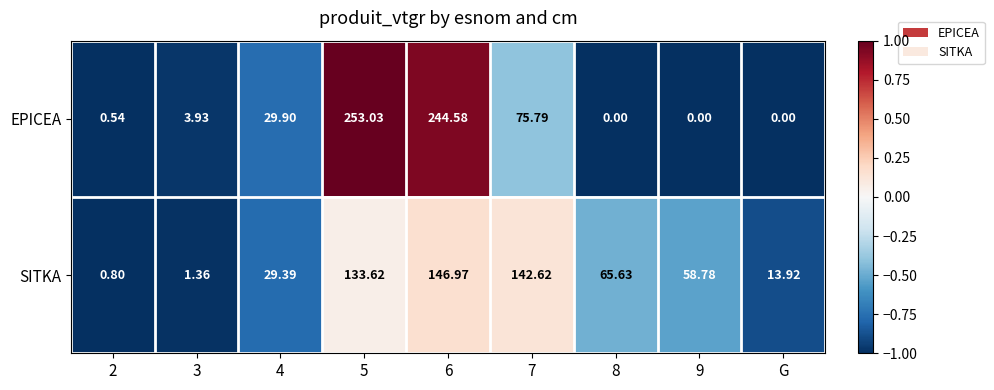

Which series has the largest total across all categories?

EPICEA